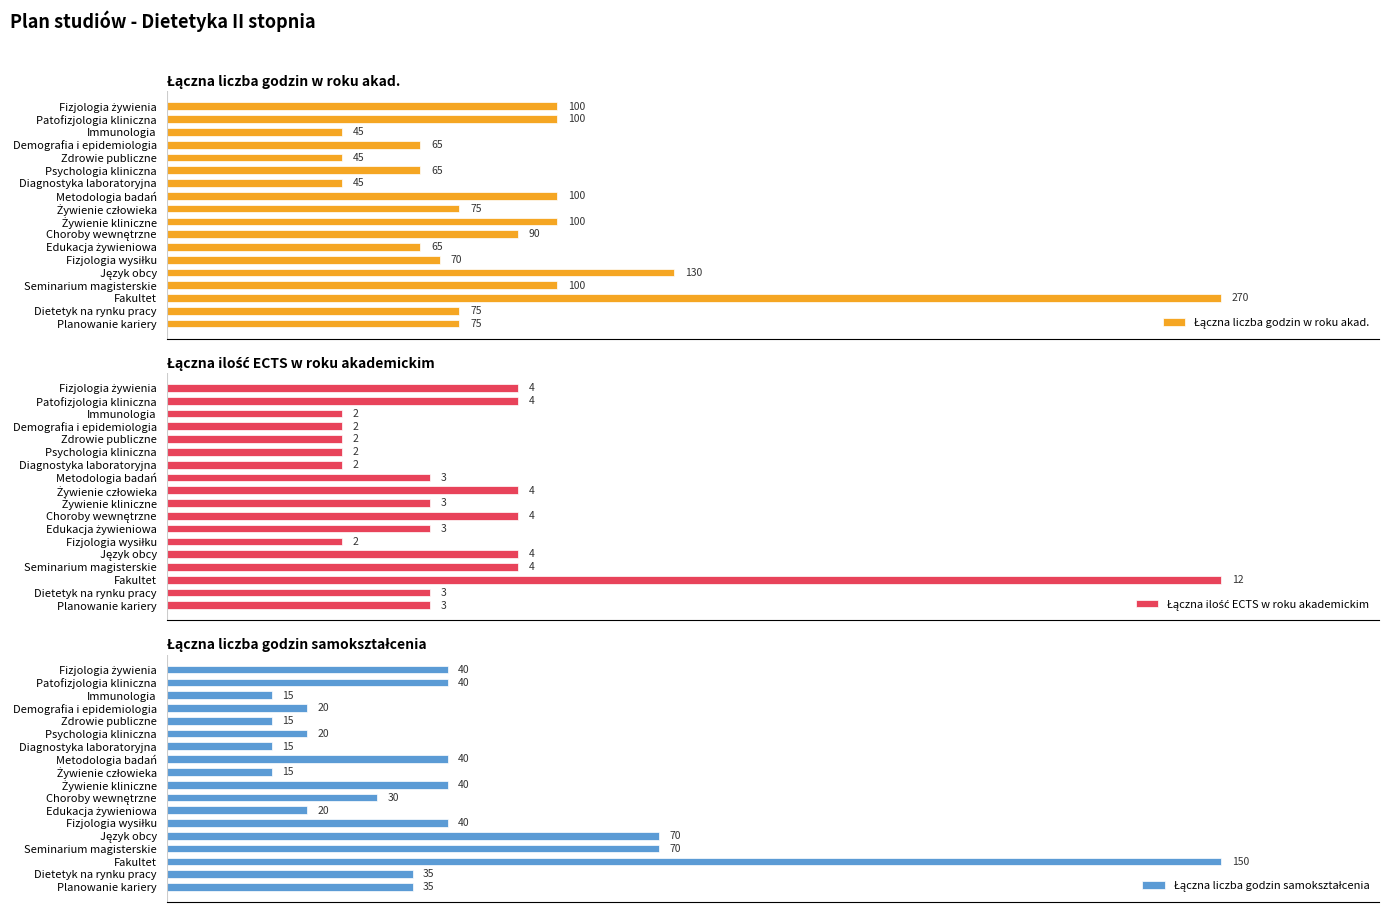

Does the chart contain any negative values?

No